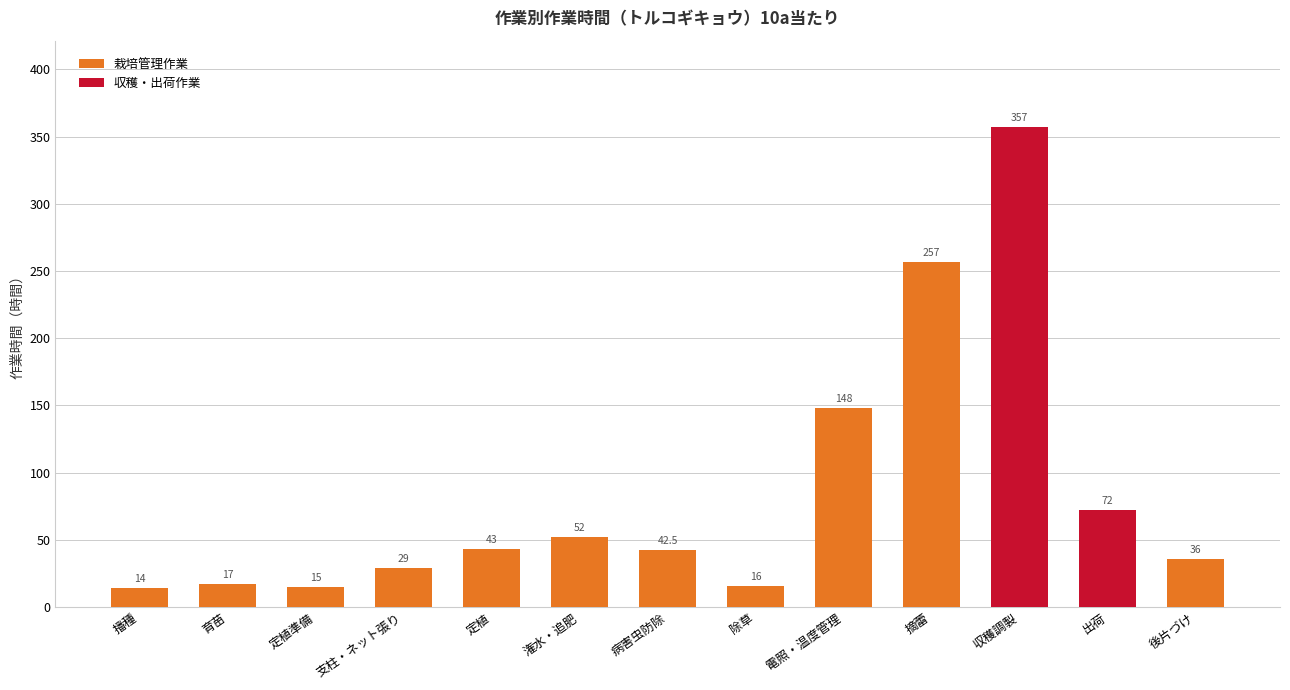

Approximately how many times larger is the value at 収穫調製 compared to 電照・温度管理?

2.4